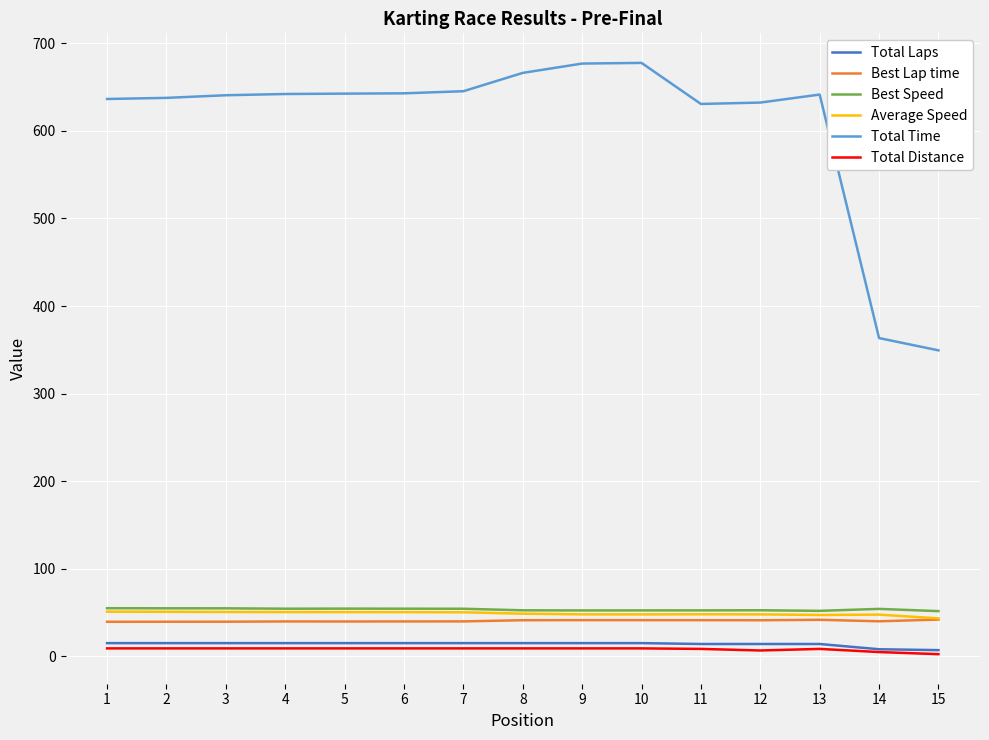

Is the value of Average Speed at 1 greater than the value of Total Time at 14?

No